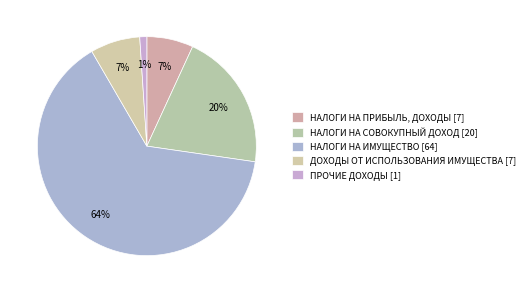

Which category accounts for the majority?

НАЛОГИ НА ИМУЩЕСТВО